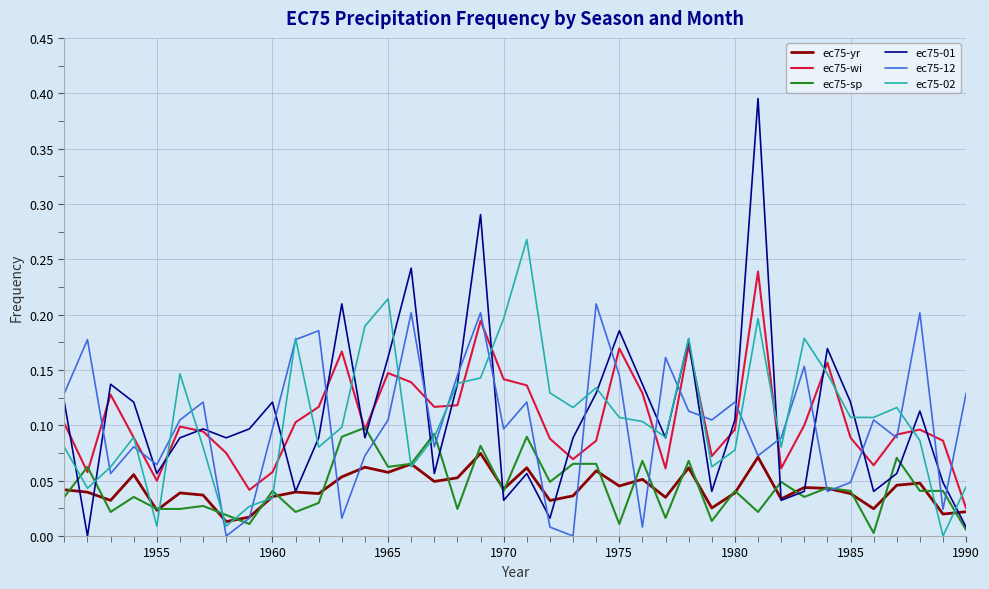

Which series has the widest spread of values?

ec75-01